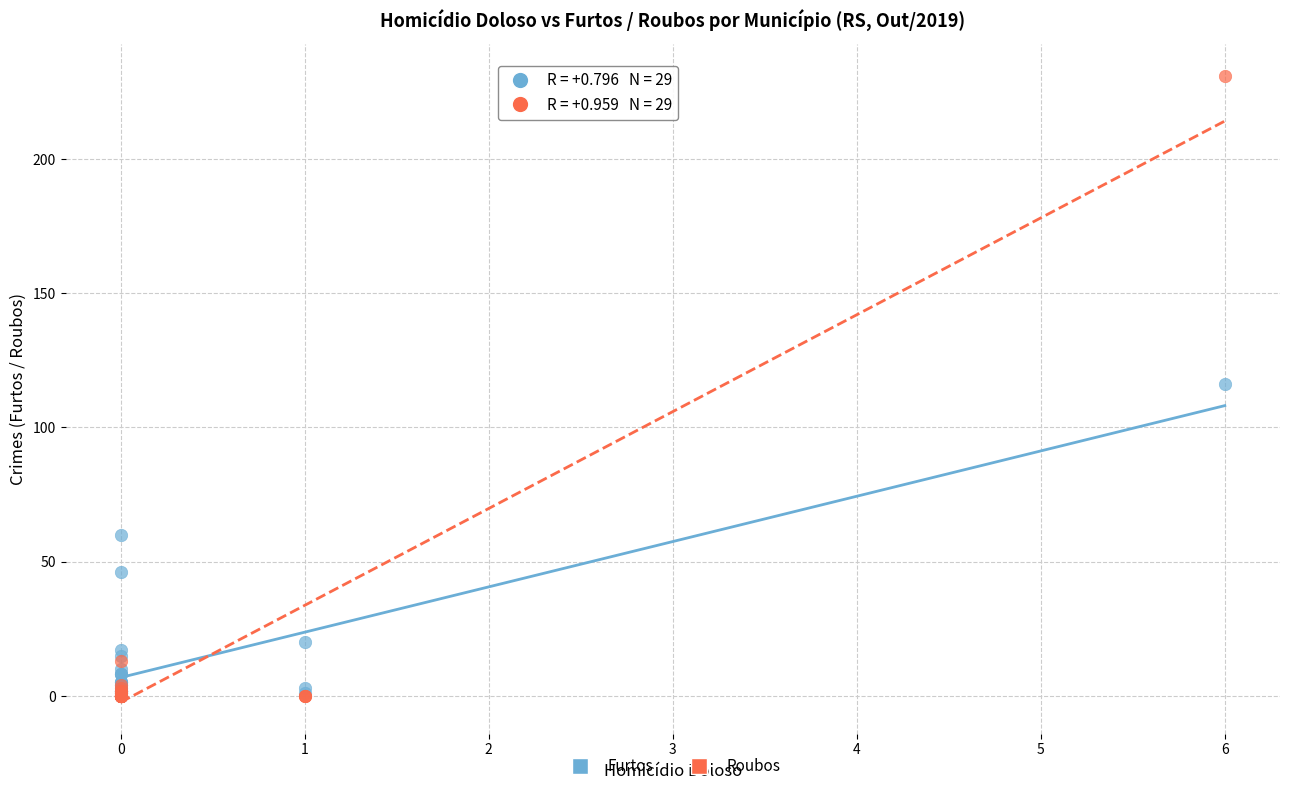

What are all the series names shown in the legend?

Furtos, Roubos